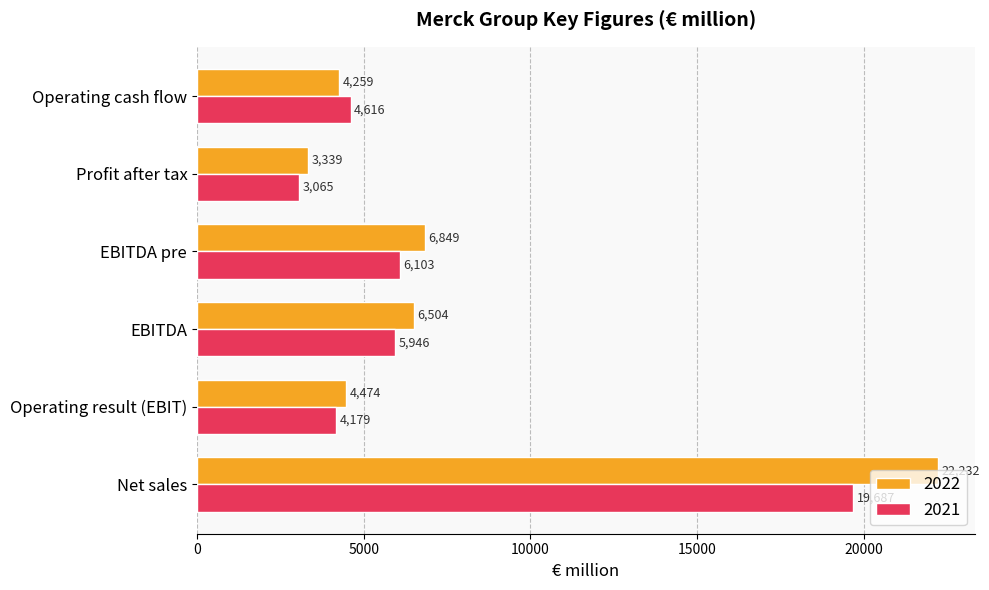

How many data points does each series have?

6